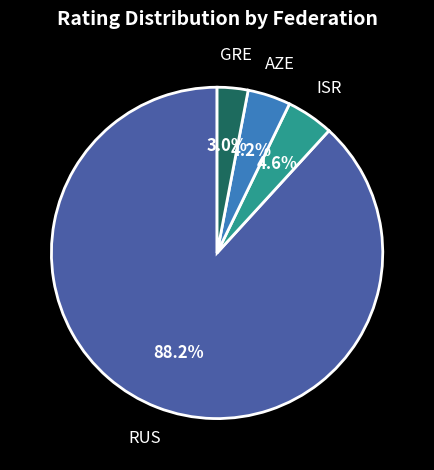

Is there any slice that represents more than half of the pie?

Yes